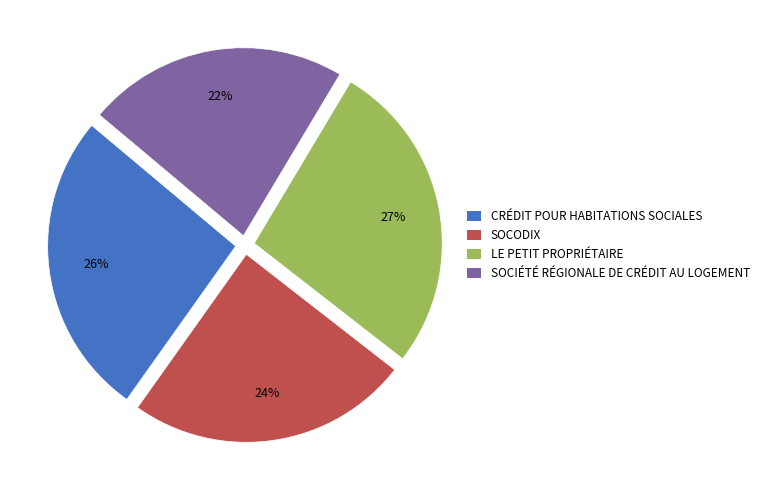

What percentage is the CRÉDIT POUR HABITATIONS SOCIALES slice, to the nearest percent?

26%